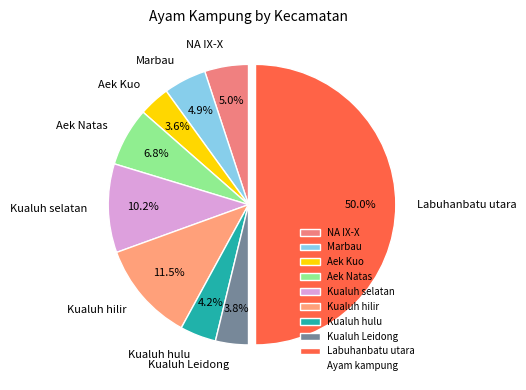

True or false: Marbau accounts for 16% of the total.

False